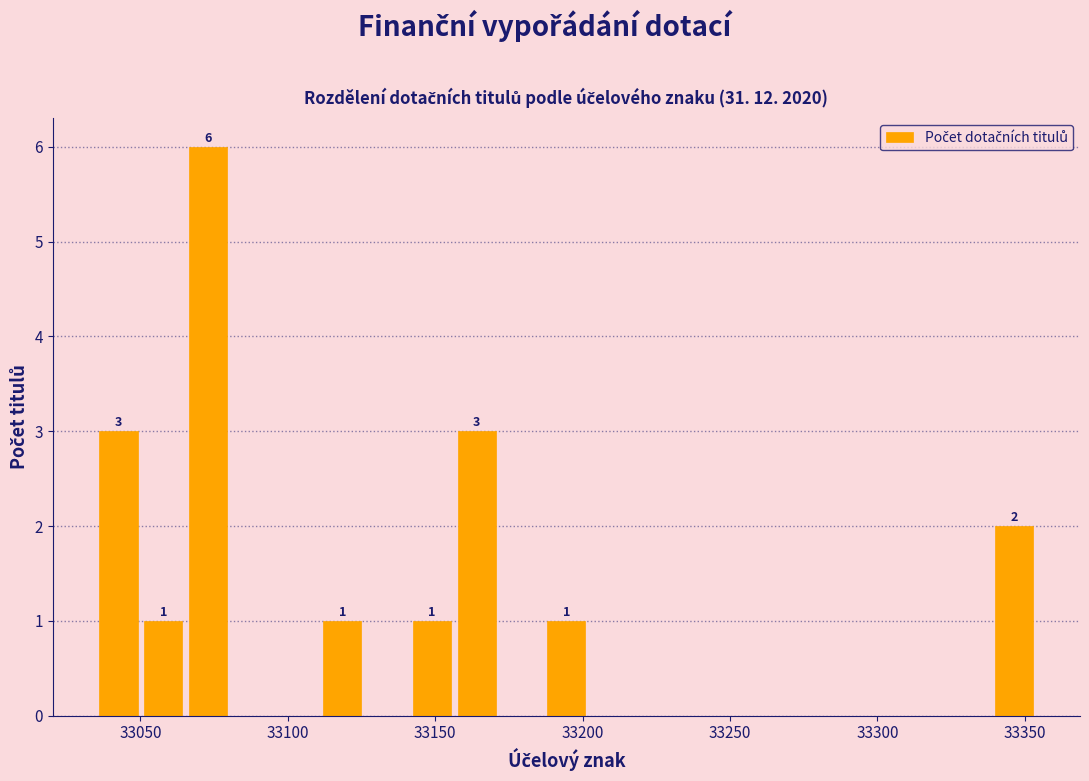

Read against the x-axis, roughly where is the centre of the tallest bar?

33075